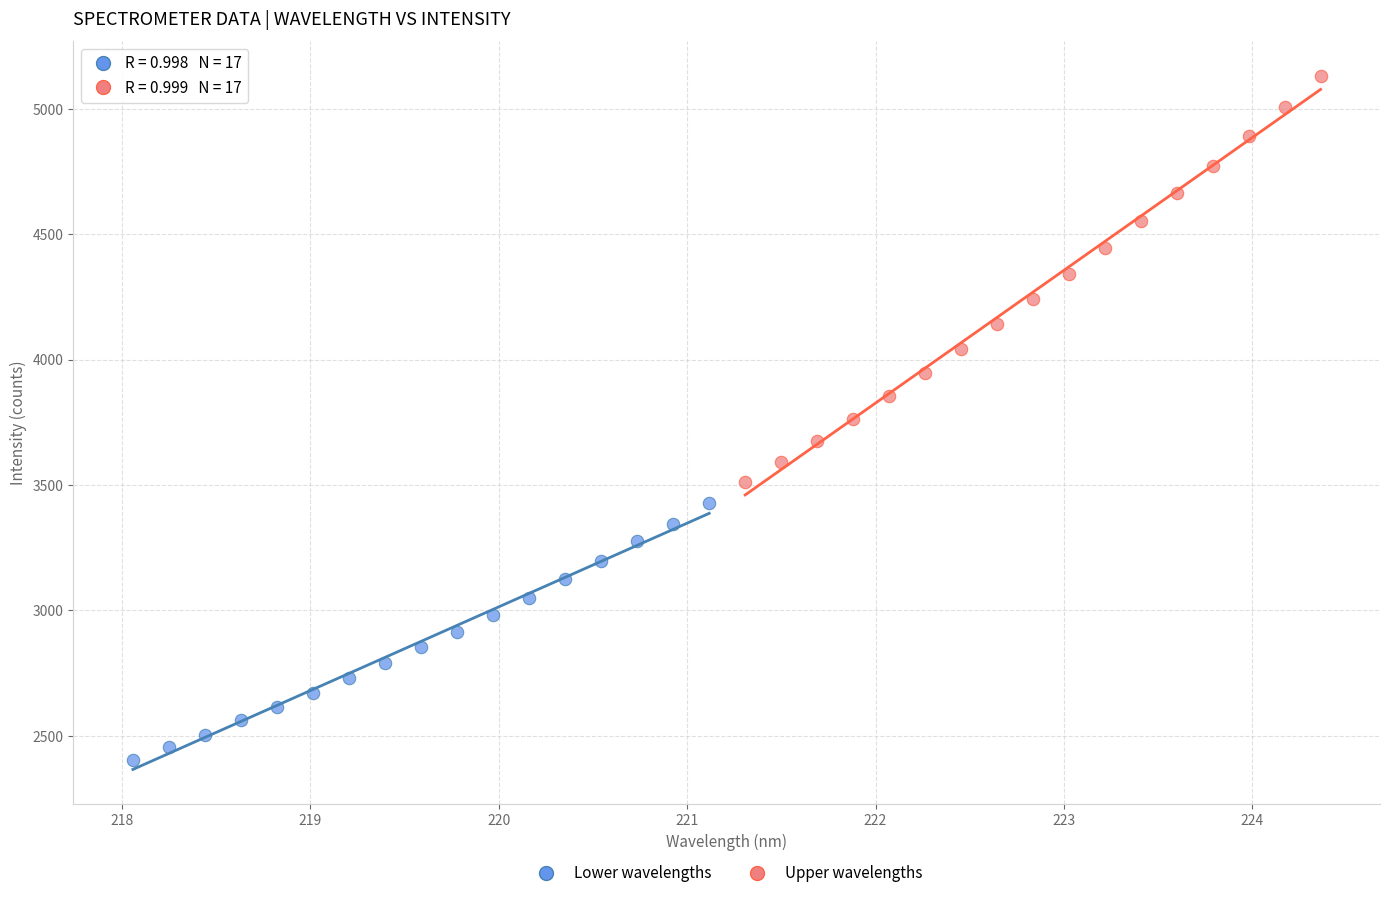

Which series reaches the maximum Y coordinate?

Upper wavelengths